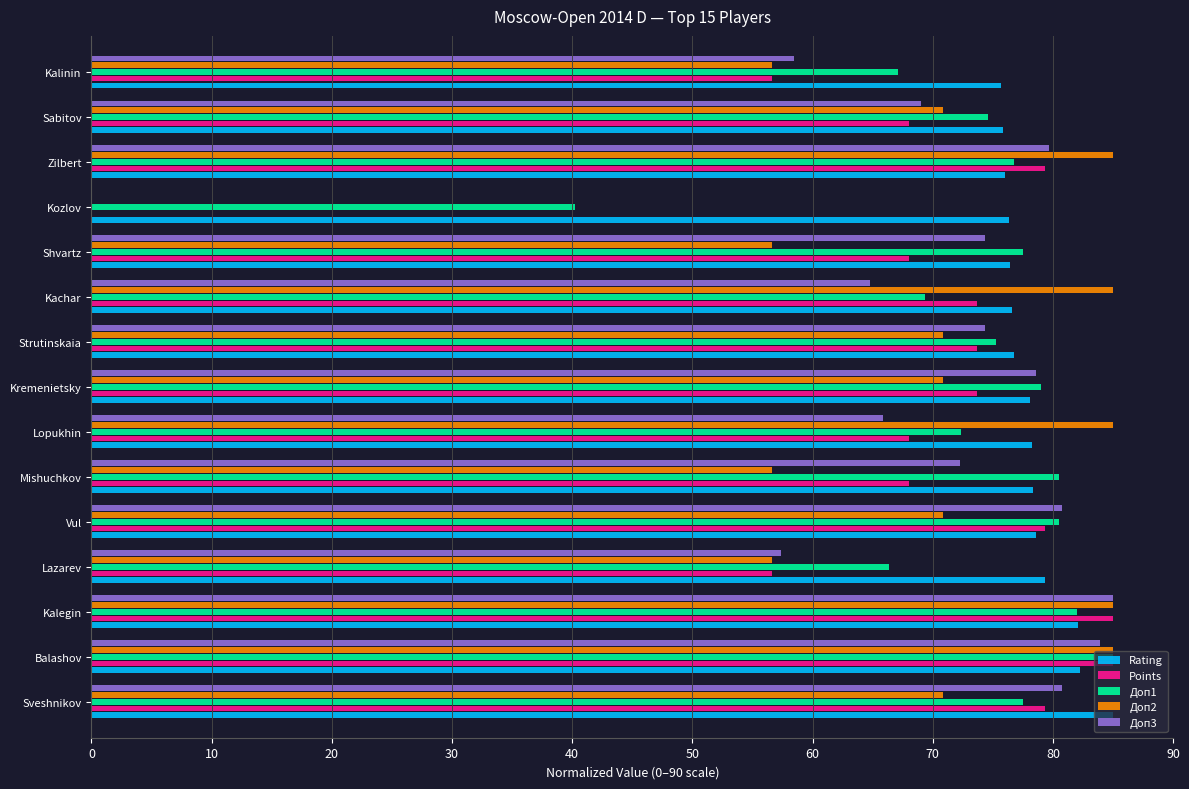

What is the maximum value shown in the chart?

85.0